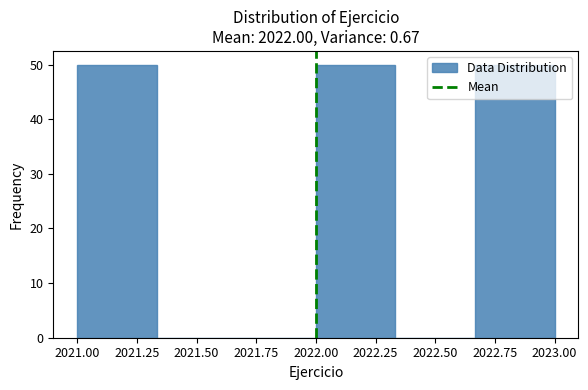

Reading left to right, list every bar in this chart as the range it spans on the x-axis followed by its height. Neither the bar edges nor the heights are printed on the chart, so give them approximately, as read against the axes.

2021.00 to 2021.35: 50
2021.35 to 2021.65: 0
2021.65 to 2022.00: 0
2022.00 to 2022.35: 50
2022.35 to 2022.65: 0
2022.65 to 2023.00: 50